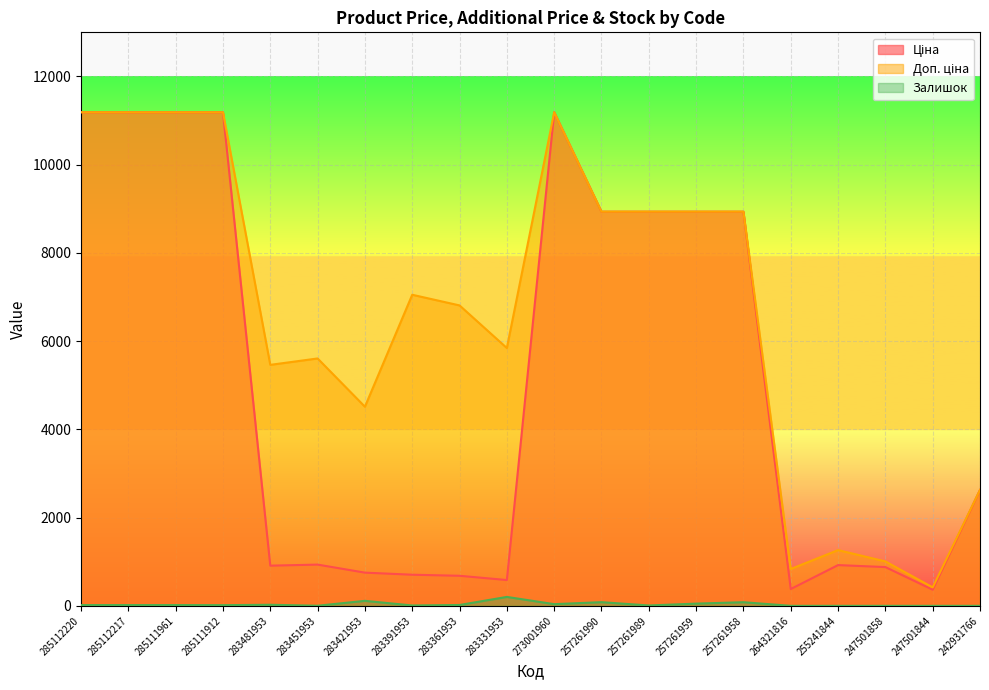

Reading left to right, transcribe all the data shown in this chart.

Ціна: 11188.2	11188.2	11188.2	11188.2	910.4	934.5	752.2	705.1	681.0	584.4	11188.2	8934.1	8934.1	8934.1	8934.1	380.4	923.4	878.4	365.1	2627.5
Доп. ціна: 11188.2	11188.2	11188.2	11188.2	5462.3	5607.2	4513.3	7051.3	6809.8	5843.9	11188.2	8934.1	8934.1	8934.1	8934.1	835.0	1263.2	1006.6	418.0	2628.0
Залишок: 17.0	17.0	17.0	15.0	24.0	2.0	113.0	8.0	19.0	202.0	38.0	83.0	8.0	50.0	82.0	0.0	0.0	0.0	0.0	0.0